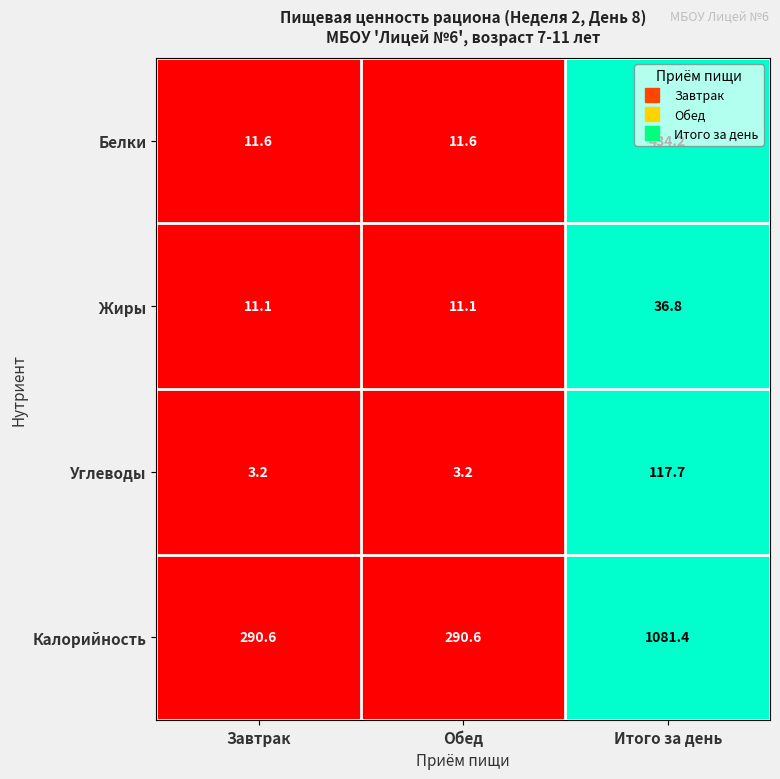

The Калорийность series shows 305.2 at Итого за день. True or false?

False